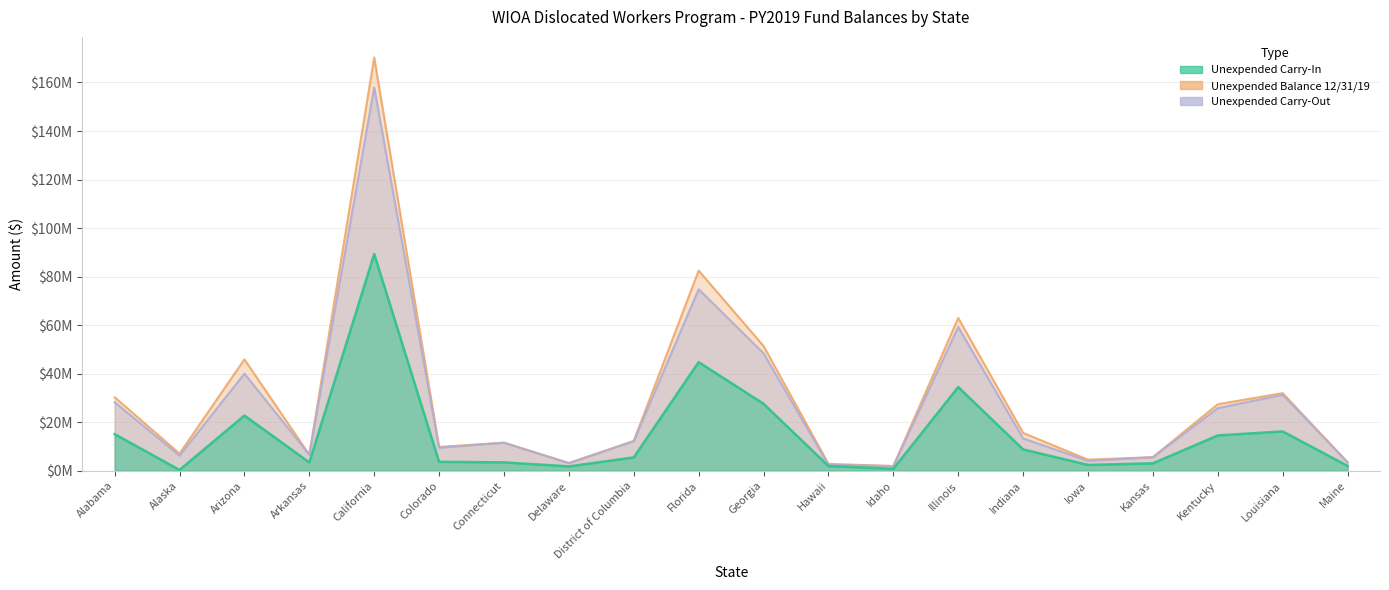

True or false: Unexpended Balance 12/31/19 and Unexpended Carry-Out cross at least once.

False